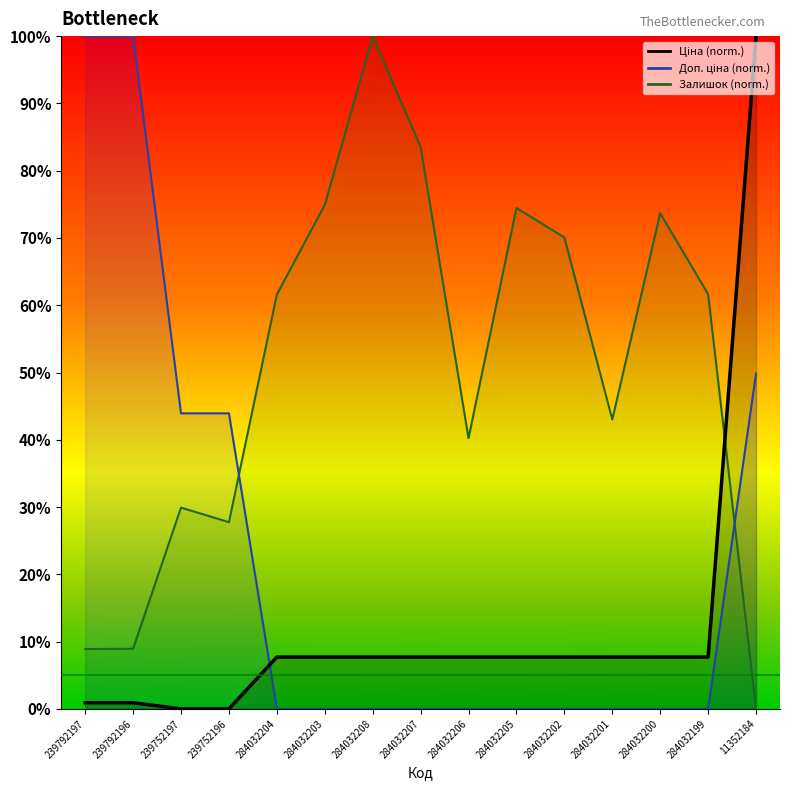

At how many categories does at least one series exceed 0?

15